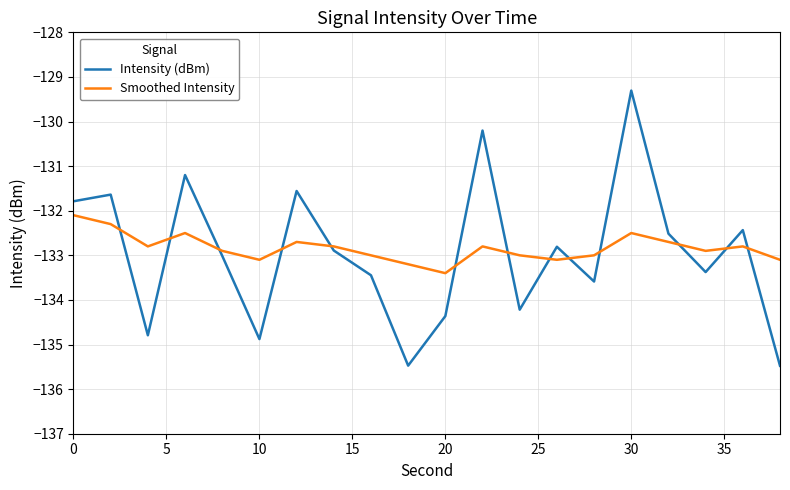

Rank the series by their maximum value, from lowest to highest.

Smoothed Intensity, Intensity (dBm)